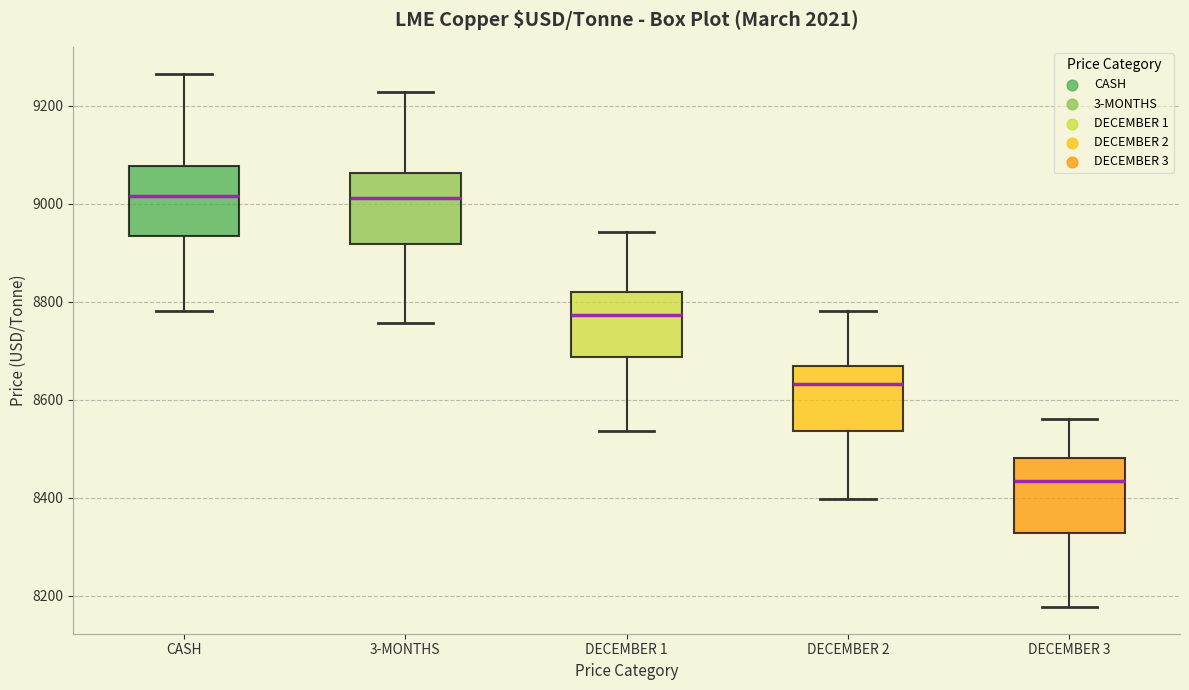

Which box's median line is the lowest?

DECEMBER 3